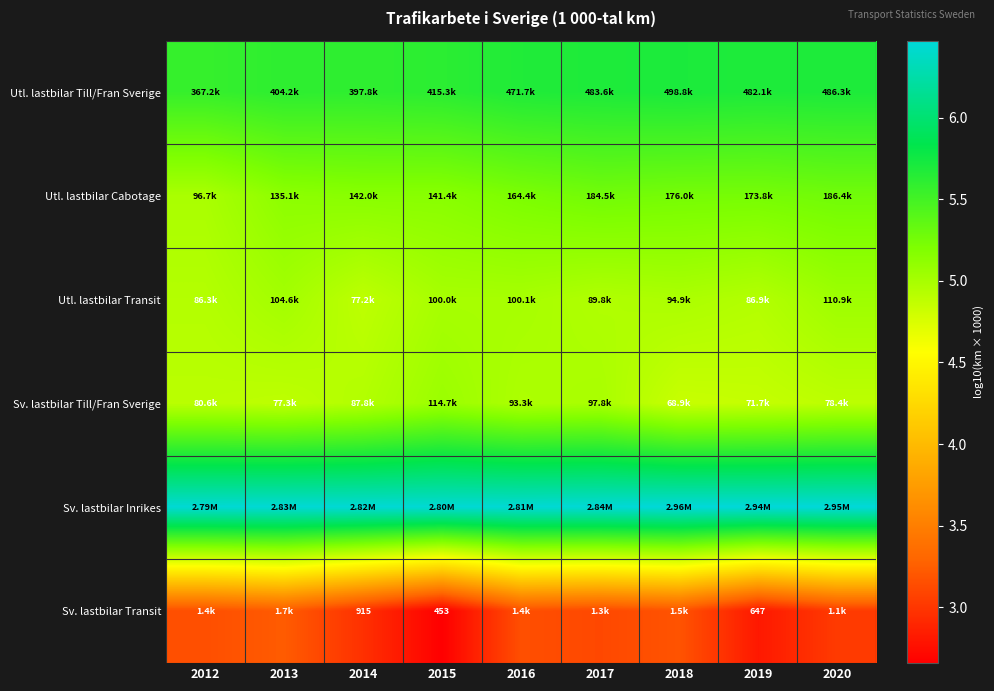

True or false: Utl. lastbilar Cabotage has a value of 9.4 at 2019.

False